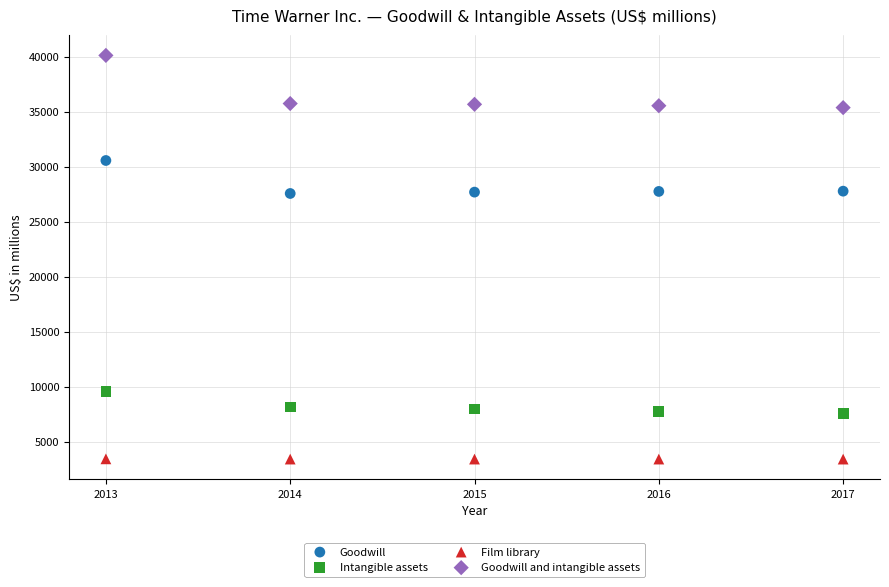

Which series contains the lowest Y value?

Film library